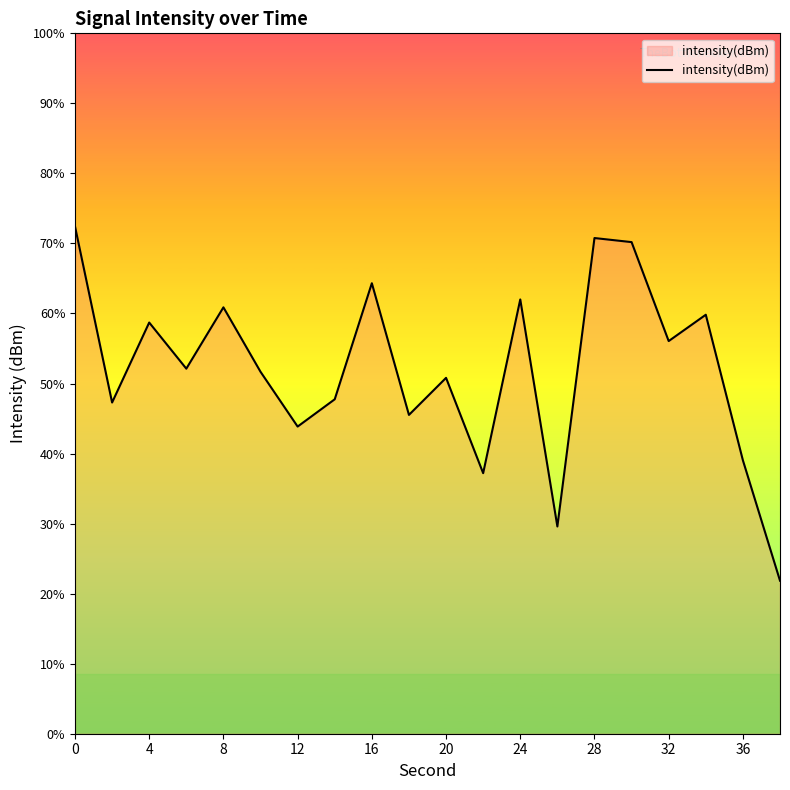

Does the chart have visible grid lines?

No